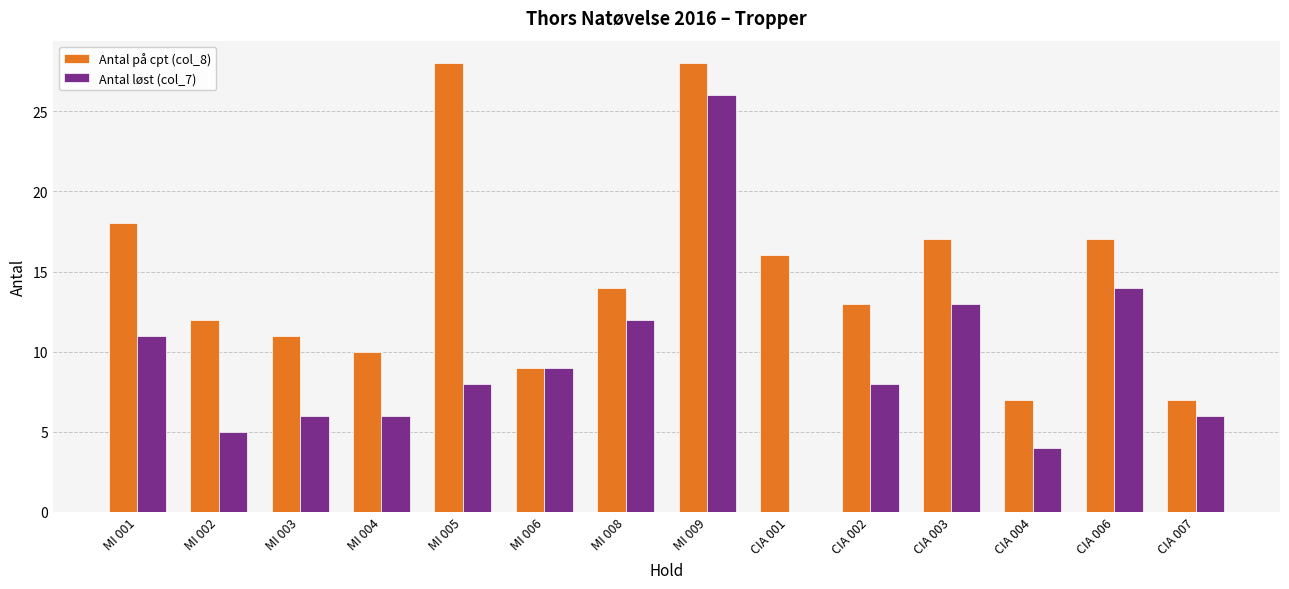

What is the sum of the Antal på cpt (col_8) values at CIA 003 and MI 001?

35